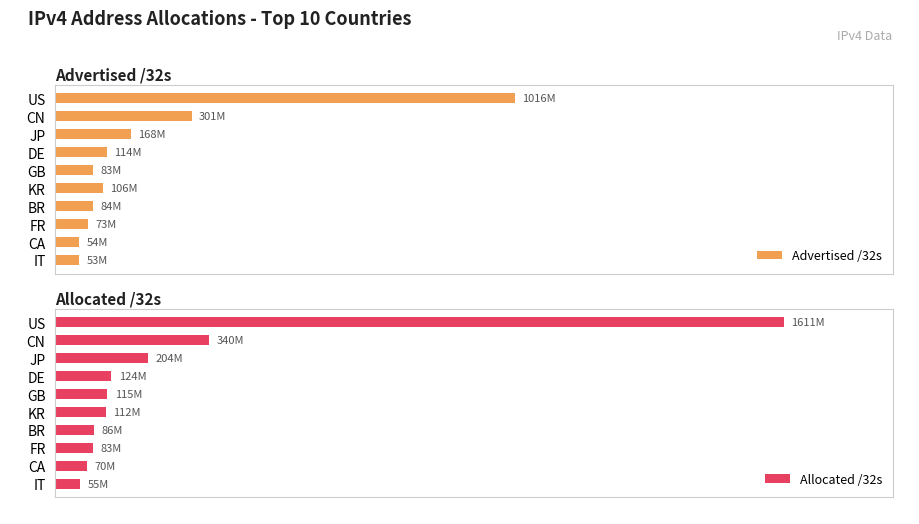

What is the total value across all series at IT?

108406592